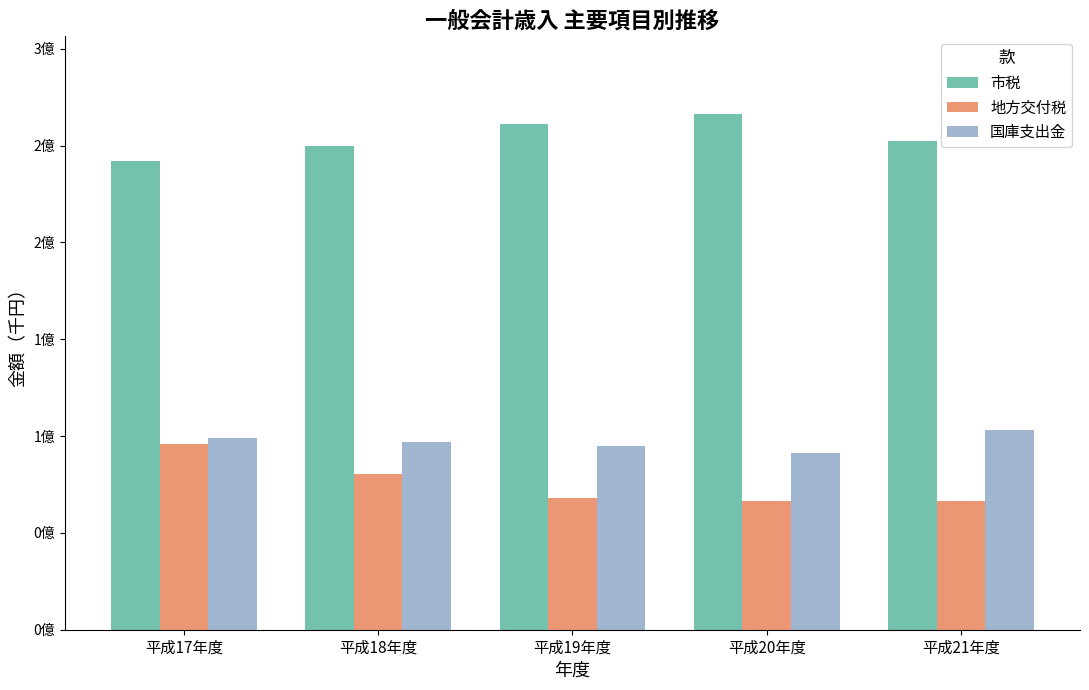

What is the label of the 1st bar from the right?

平成21年度